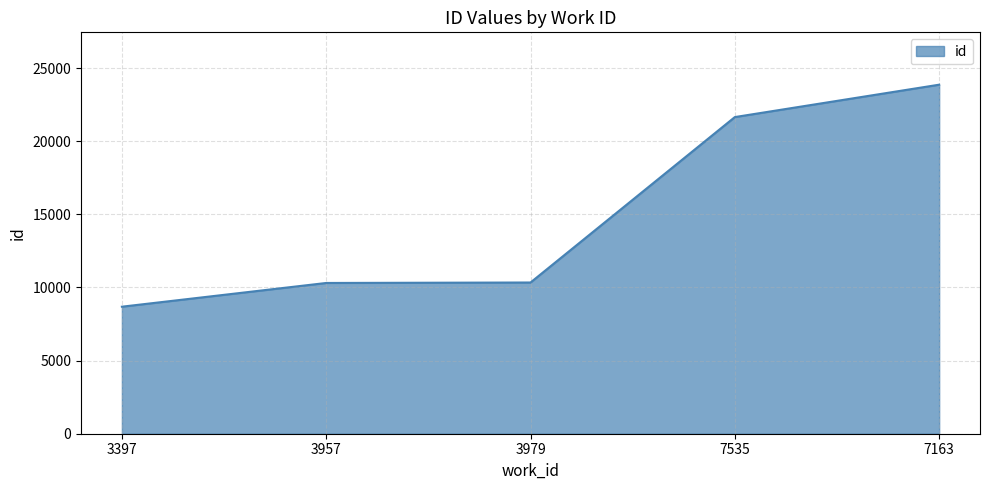

The chart shows a value of 3081 at 3979. True or false?

False